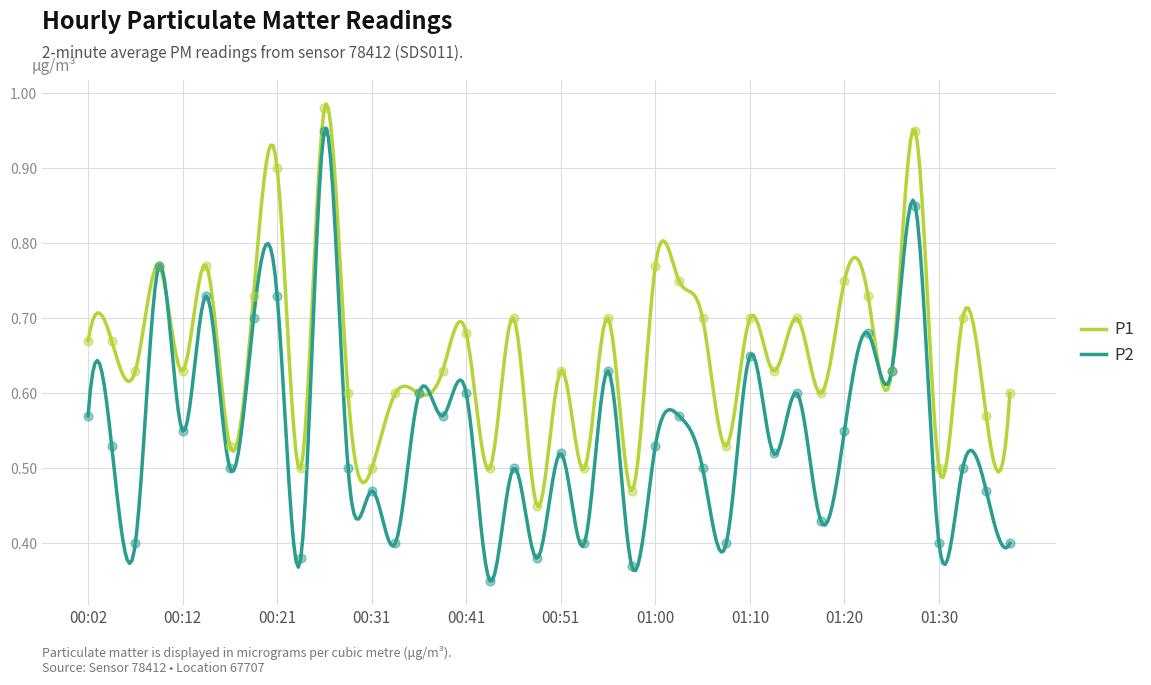

Which series reaches the maximum Y coordinate?

P1